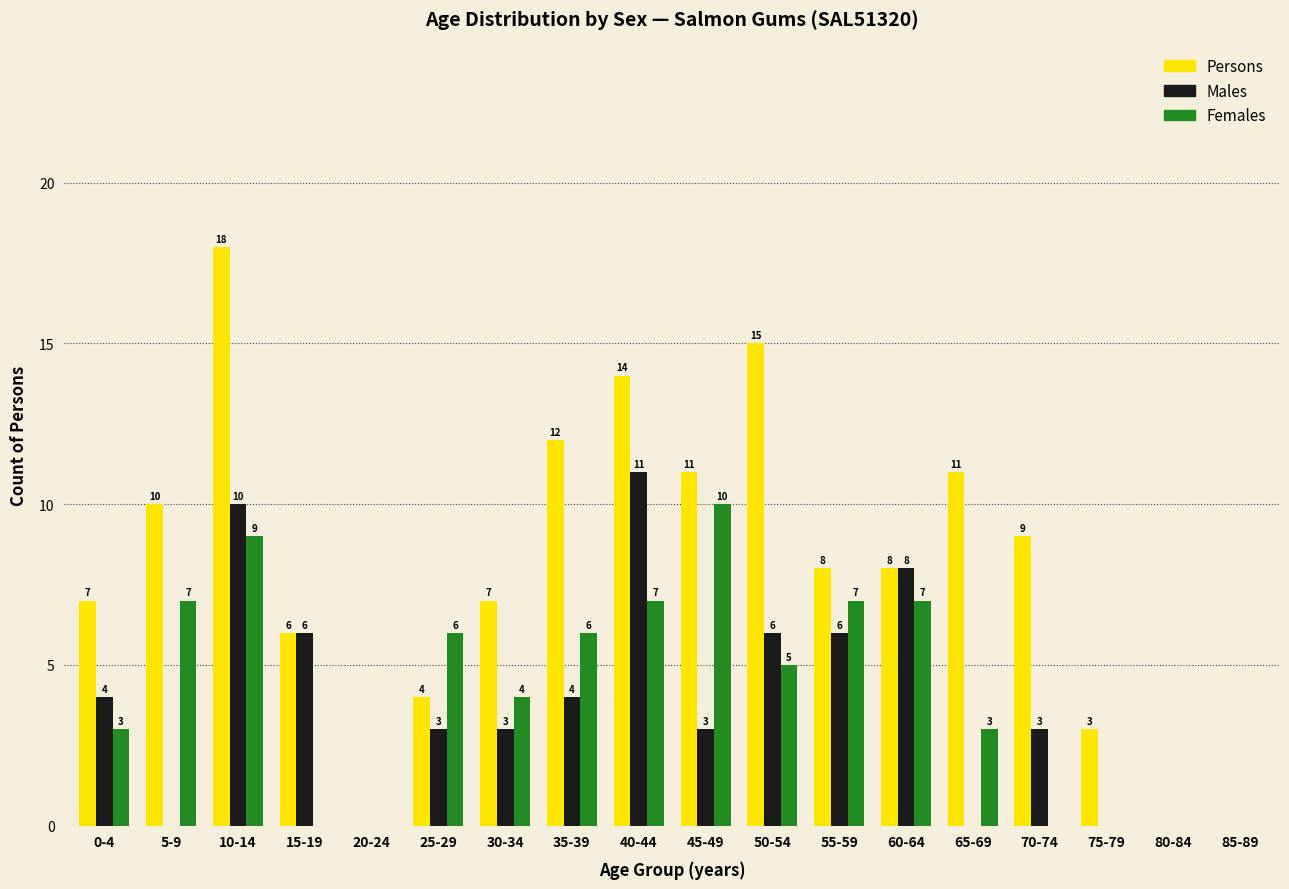

Reading left to right, extract all data points from this chart.

Persons: 0-4=7	5-9=10	10-14=18	15-19=6	20-24=0	25-29=4	30-34=7	35-39=12	40-44=14	45-49=11	50-54=15	55-59=8	60-64=8	65-69=11	70-74=9	75-79=3	80-84=0	85-89=0
Males: 0-4=4	5-9=0	10-14=10	15-19=6	20-24=0	25-29=3	30-34=3	35-39=4	40-44=11	45-49=3	50-54=6	55-59=6	60-64=8	65-69=0	70-74=3	75-79=0	80-84=0	85-89=0
Females: 0-4=3	5-9=7	10-14=9	15-19=0	20-24=0	25-29=6	30-34=4	35-39=6	40-44=7	45-49=10	50-54=5	55-59=7	60-64=7	65-69=3	70-74=0	75-79=0	80-84=0	85-89=0